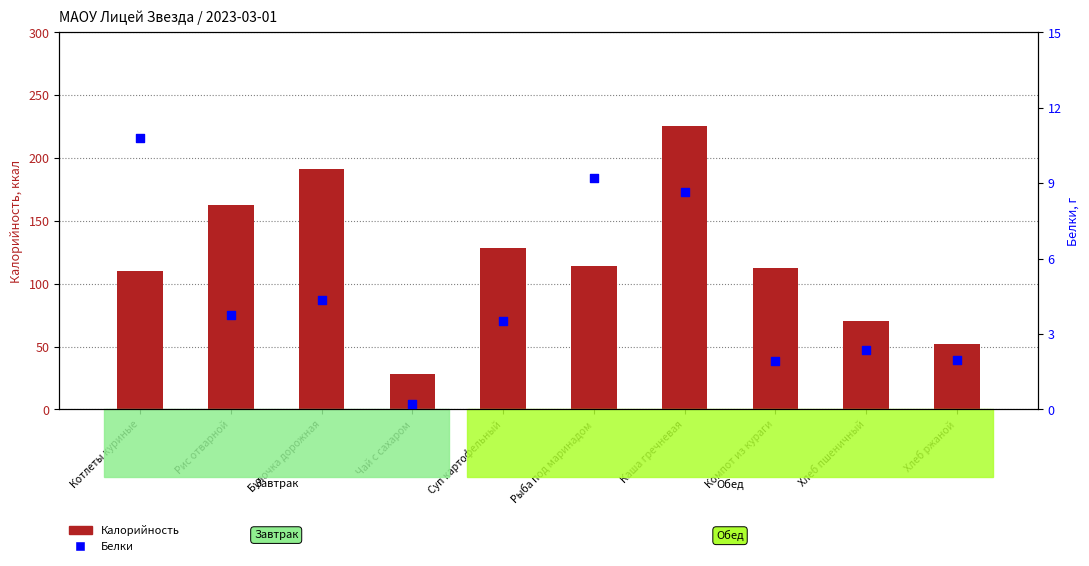

Which series reaches the minimum Y coordinate?

Белки